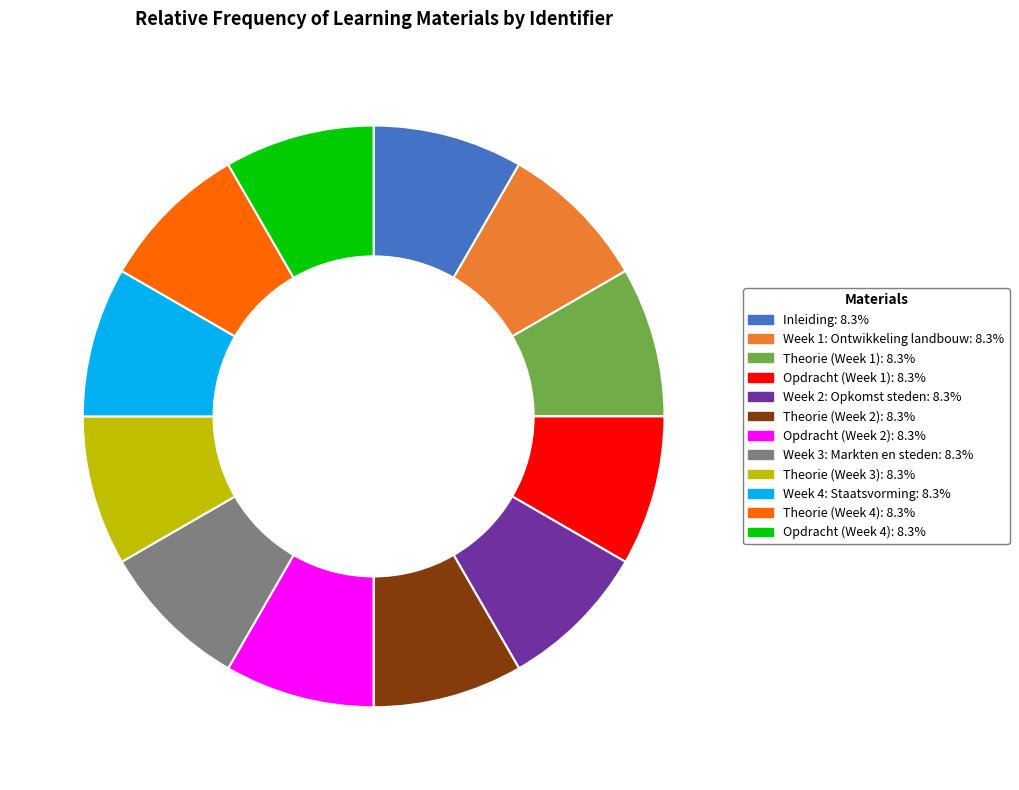

Count the number of slices in the pie.

12